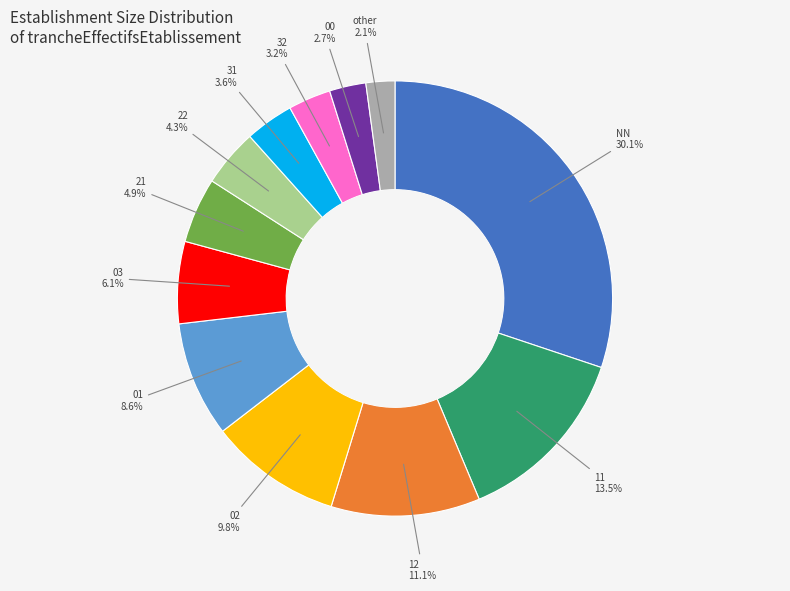

Is there a majority slice in this chart?

No